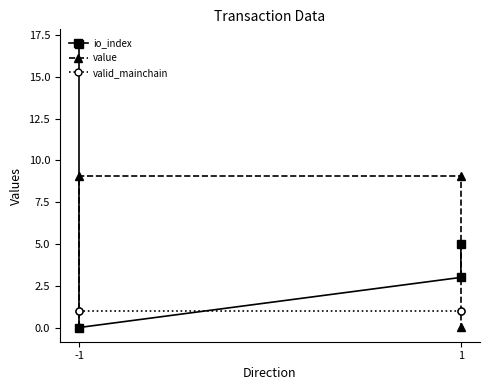

The value of io_index at -1 is -11.8. True or false?

False